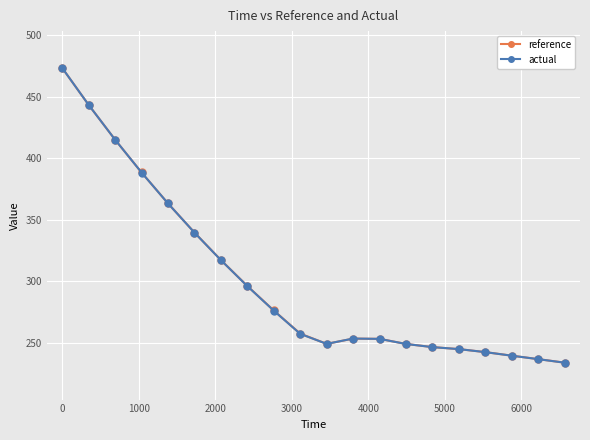

What is the average value of the reference series?

300.8